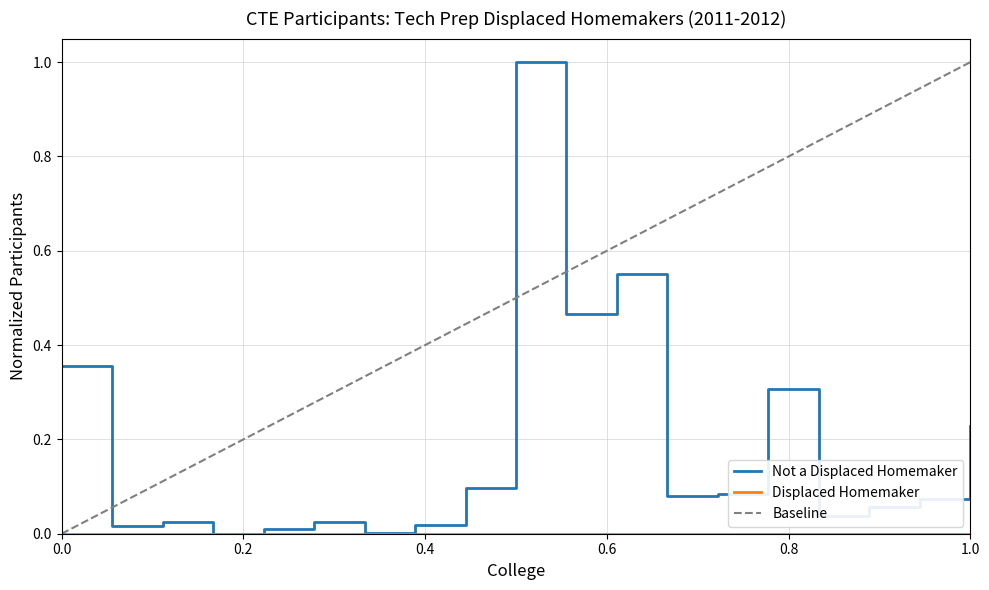

Count the number of categories in the chart.

19